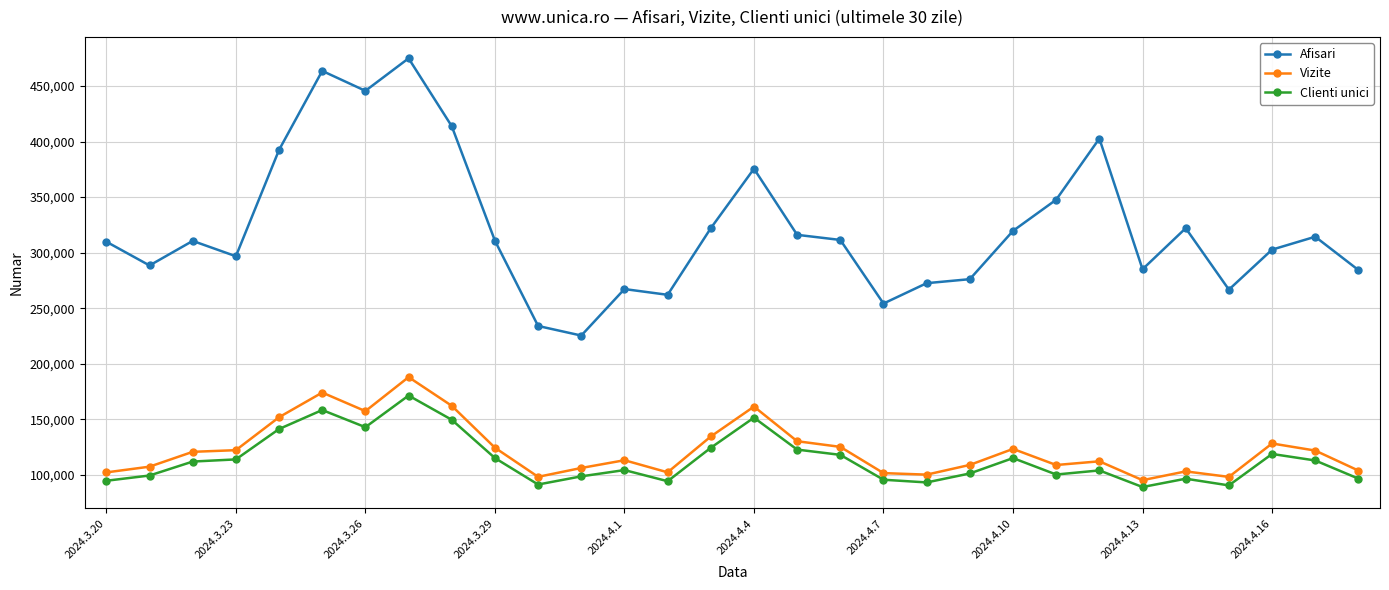

Is this an area chart (filled region under the line)?

No